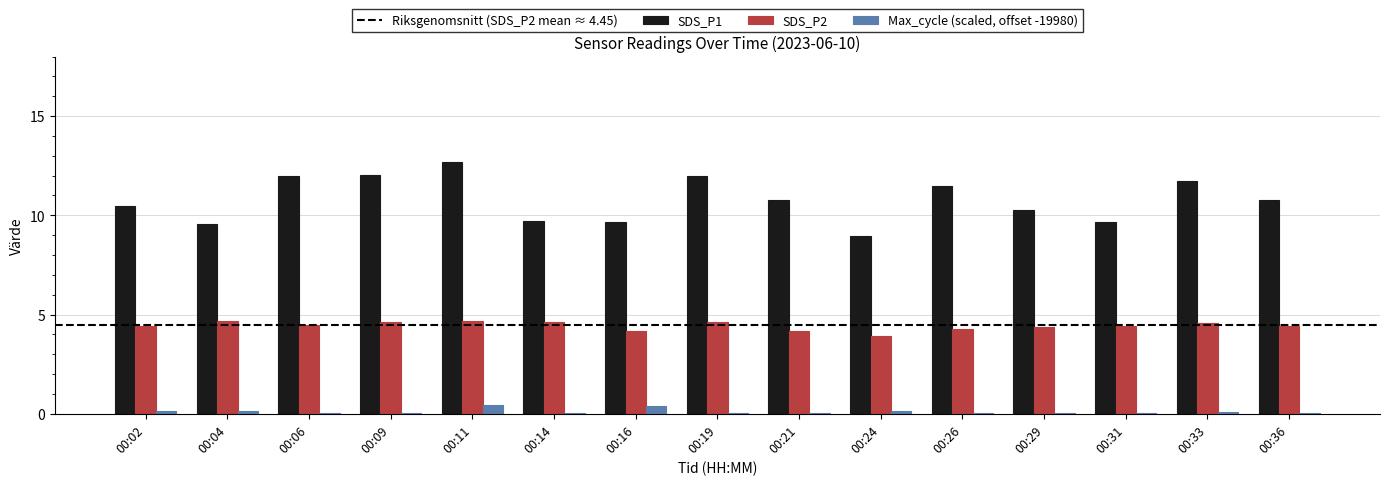

What is the sum of all SDS_P2 values?

66.3